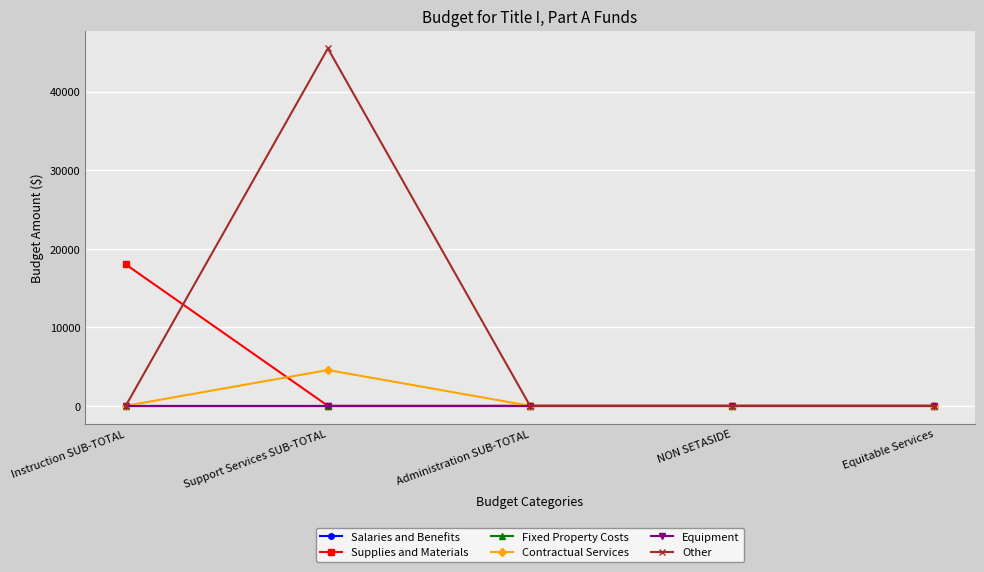

Does the chart have visible grid lines?

Yes